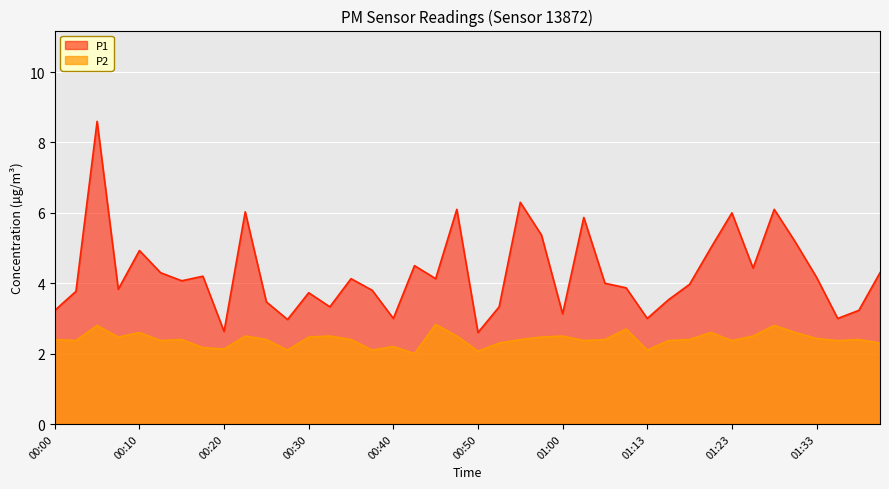

How many lines are shown in the chart?

2